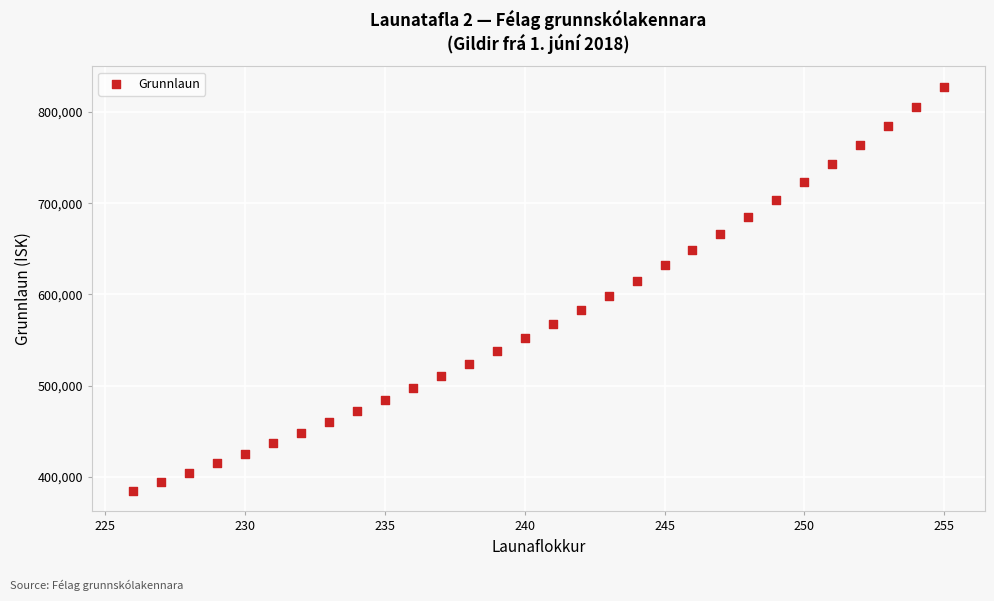

What is the range of Y values (max minus min)?

443870